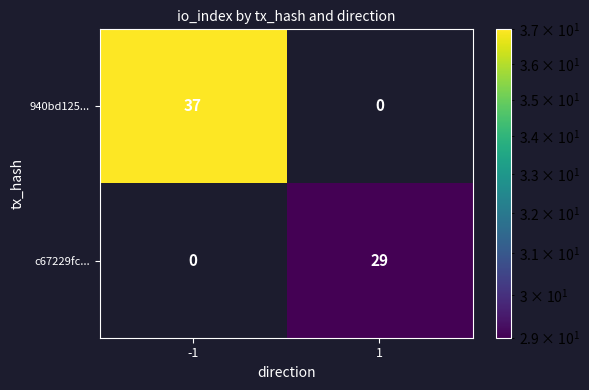

At how many categories does at least one series exceed 28?

2